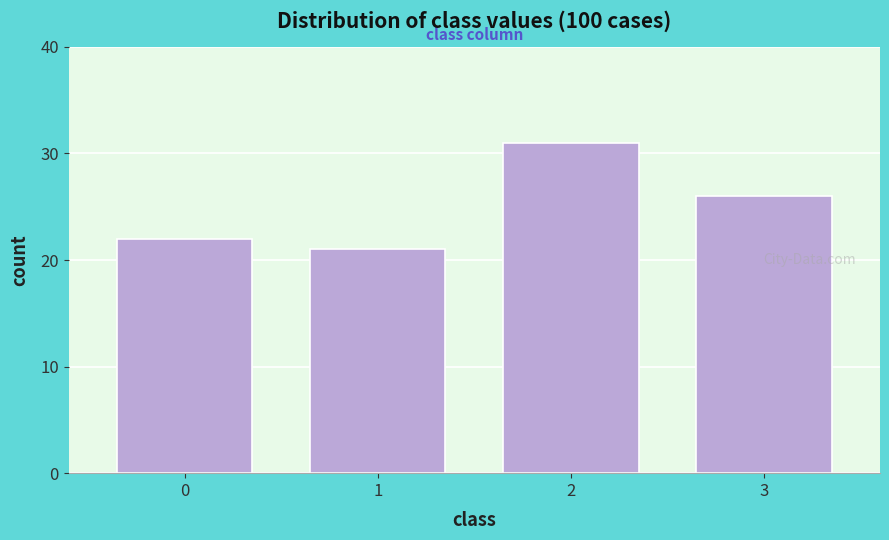

Reading left to right, transcribe all the data shown in this chart.

22	21	31	26